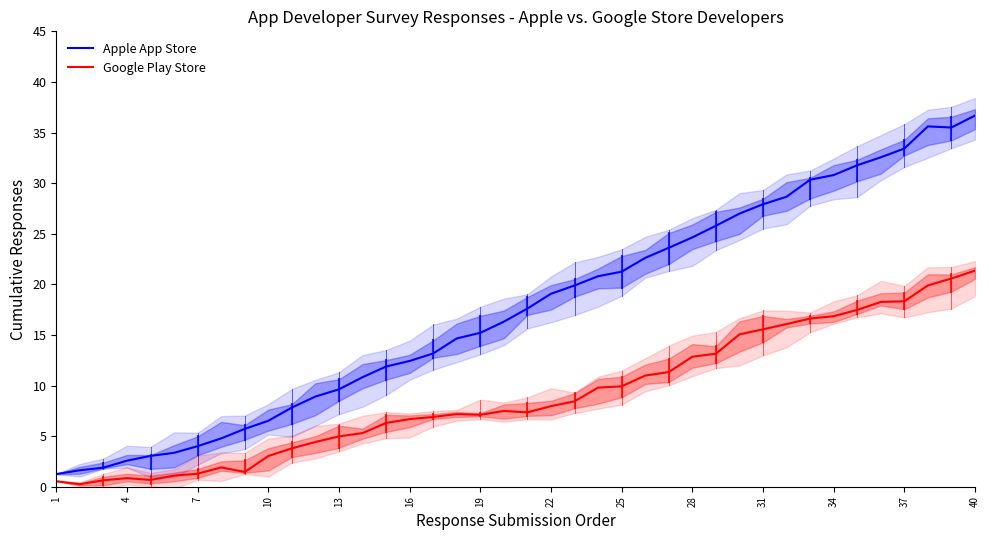

What is the difference between the second highest and minimum values in the Google Play Store series?

20.3